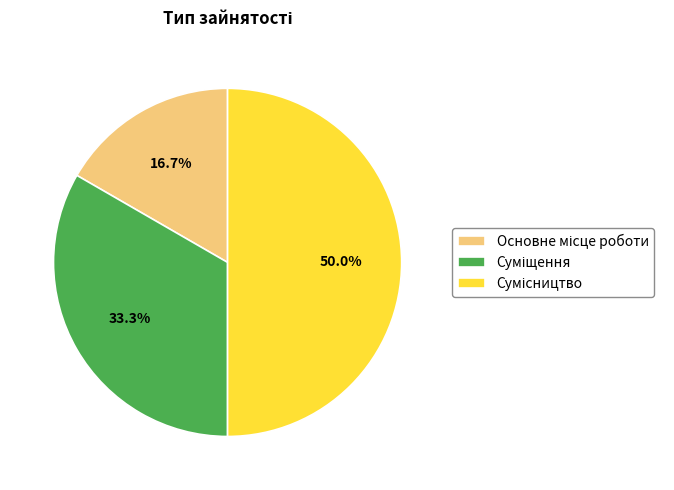

Count the number of slices in the pie.

3